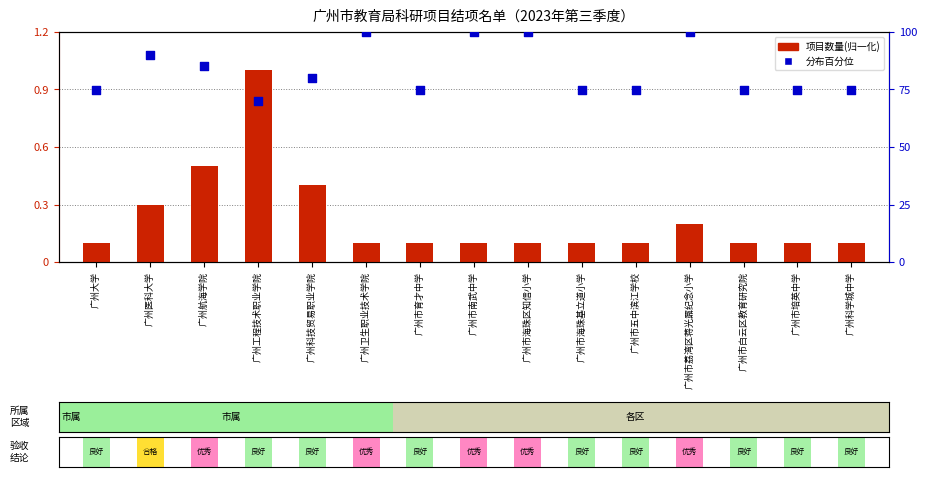

Which series has the largest total across all categories?

项目分布百分位